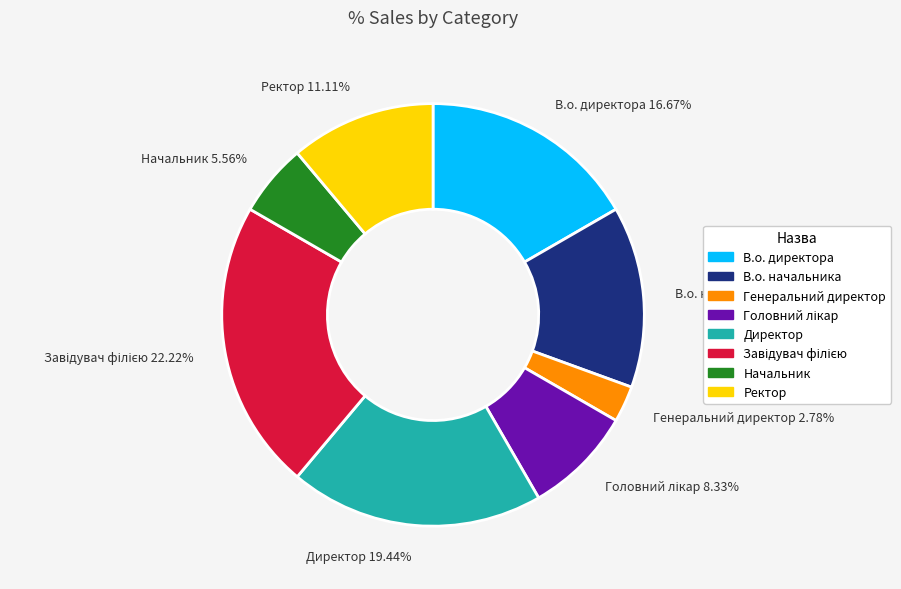

Combined, do Директор 19.44% and В.о. директора 16.67% account for over 50%?

No